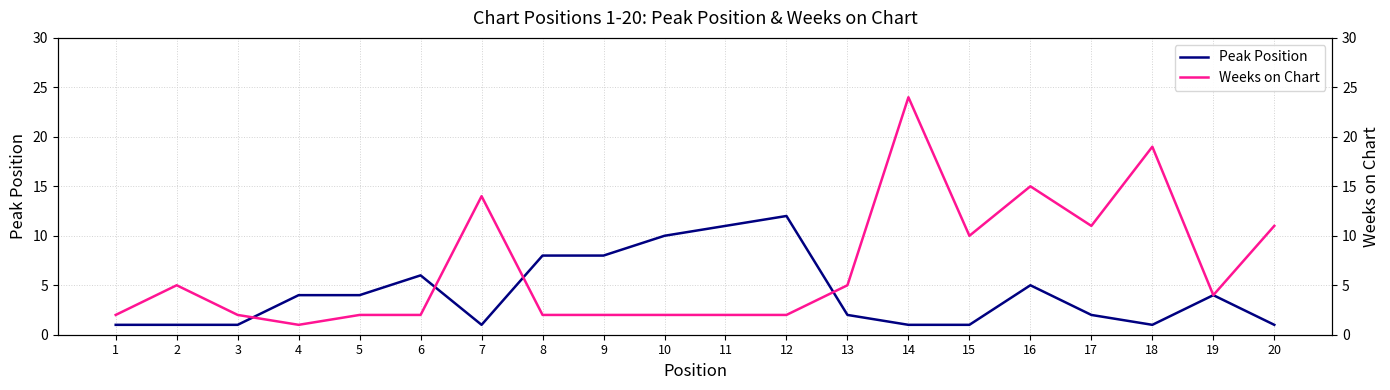

Is the value of Weeks on Chart at 1 greater than the value of Peak Position at 2?

Yes